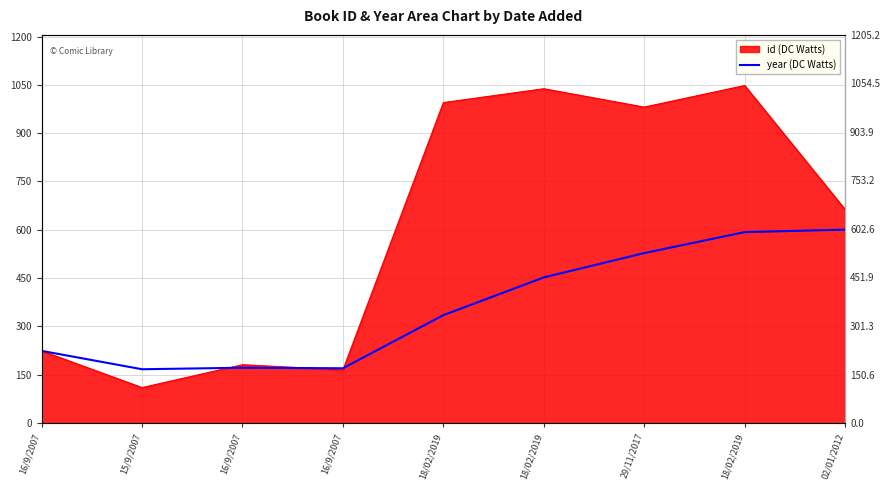

At which label does the data first exceed 335?

18/02/2019